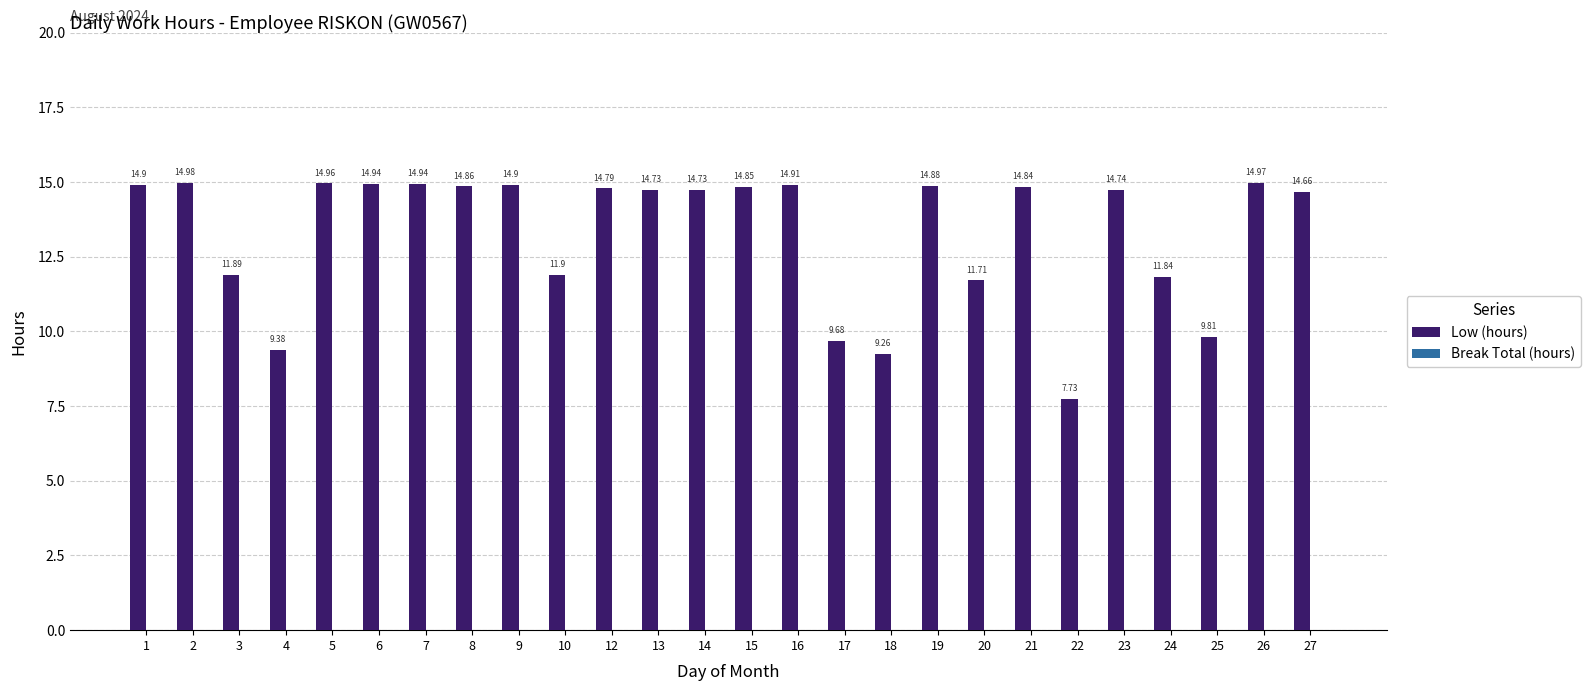

What is the change in value from 10 to 22?

-4.2